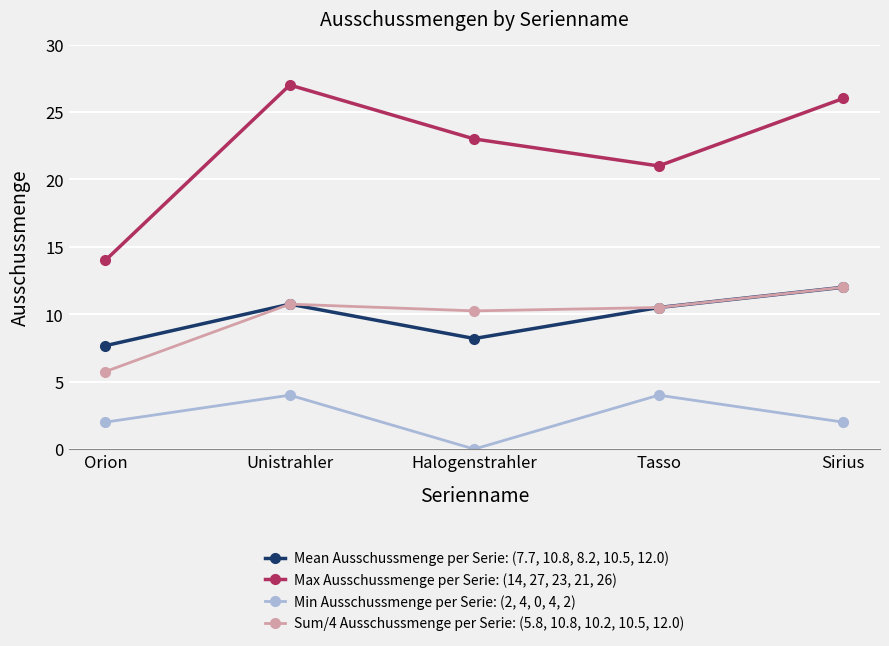

How many values in the Mean Ausschussmenge per Serie: (7.7, 10.8, 8.2, 10.5, 12.0) series exceed 10?

3